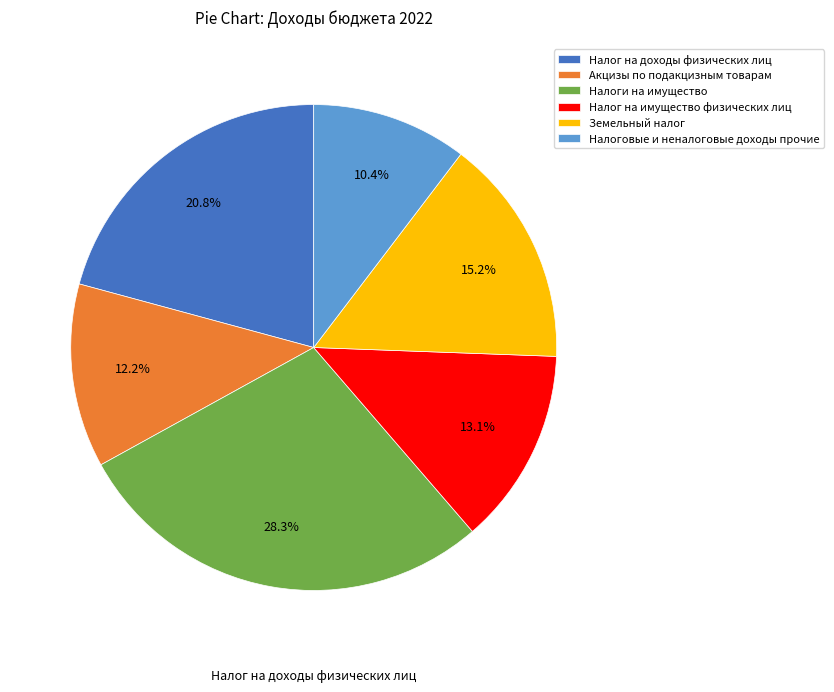

What is the smallest slice in the pie chart?

Налоговые и неналоговые доходы прочие